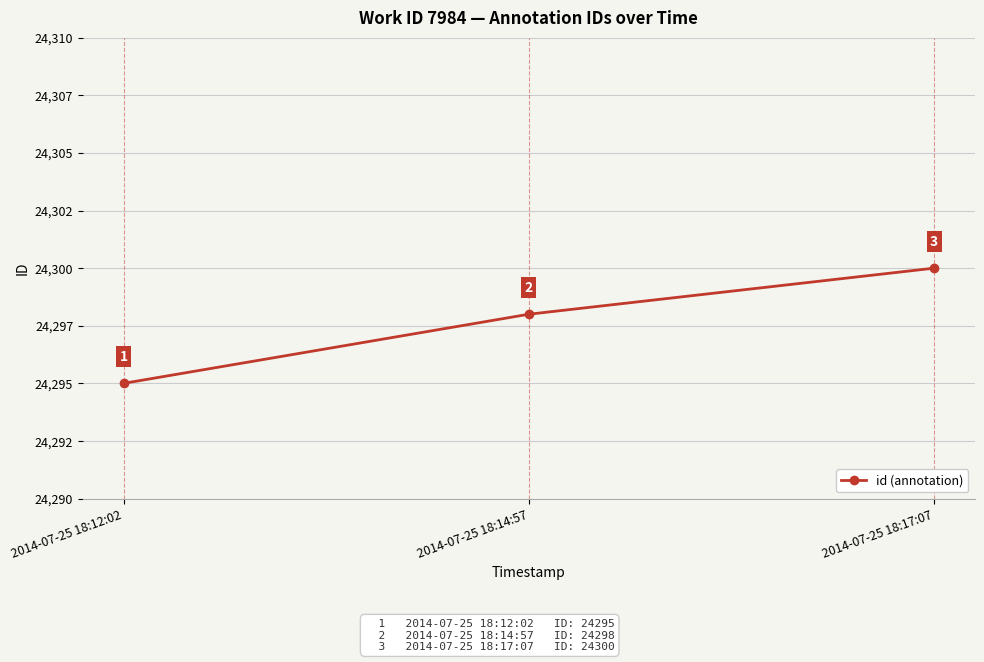

List the labels in order of value, largest first.

2014-07-25 18:17:07, 2014-07-25 18:14:57, 2014-07-25 18:12:02